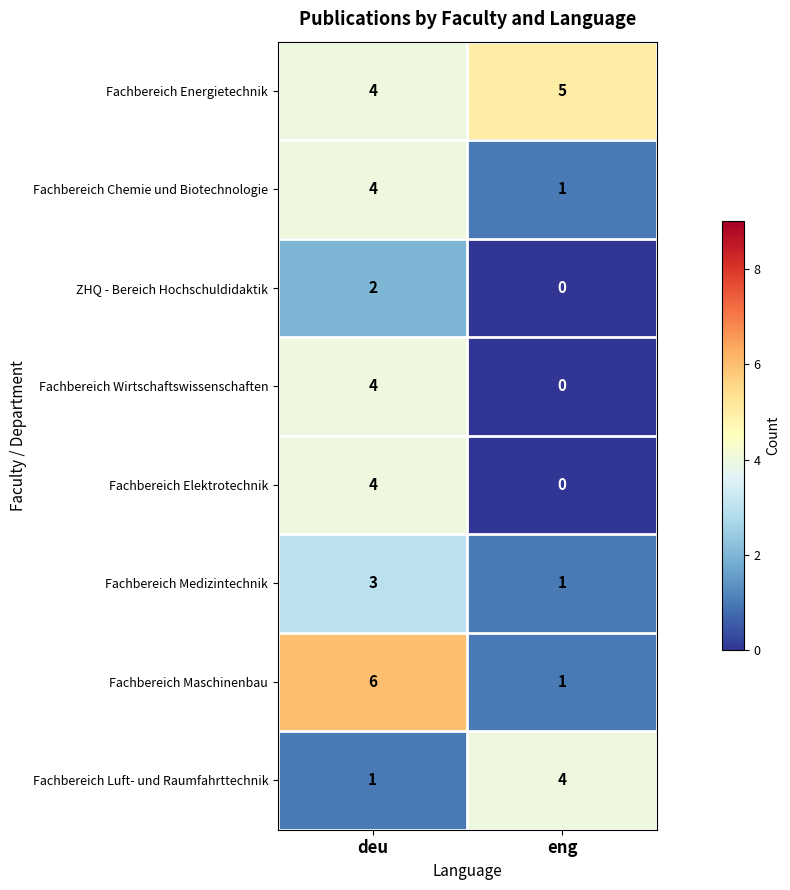

At which category is the sum across all series the highest?

deu